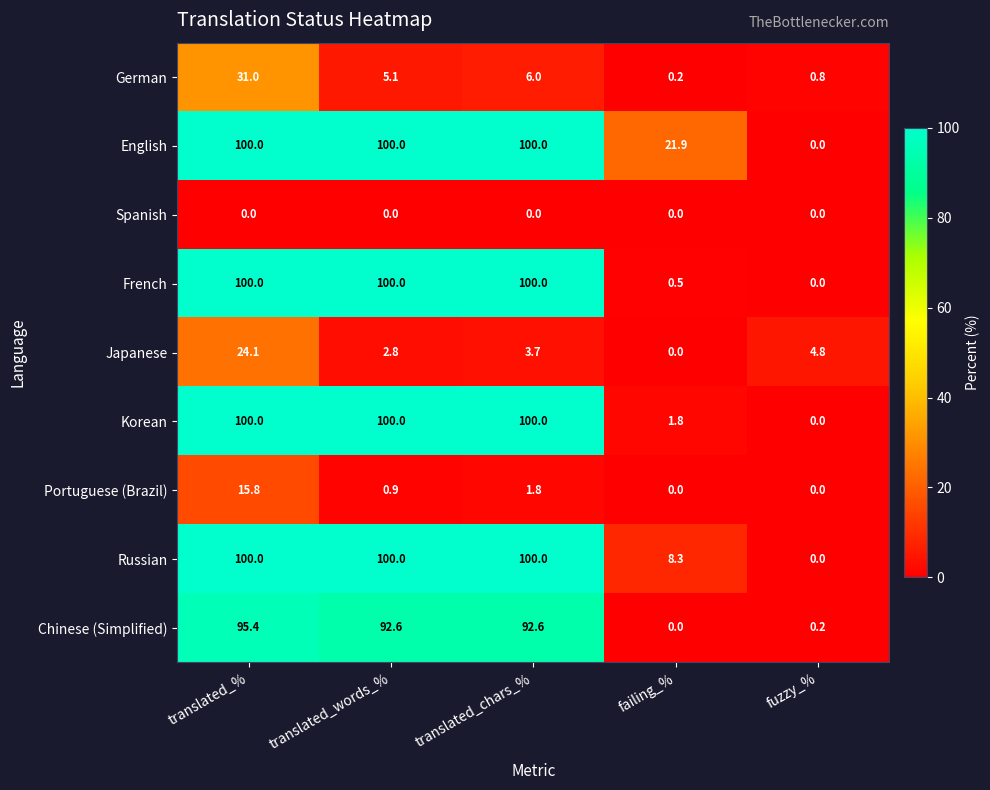

What is the spread (max minus min) of values at translated_%?

100.0